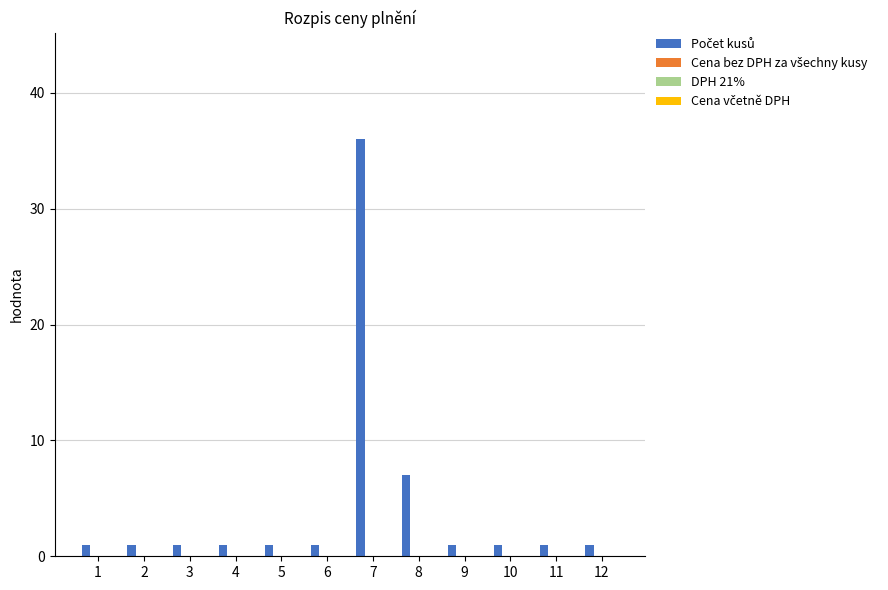

What is the maximum value shown in the chart?

36